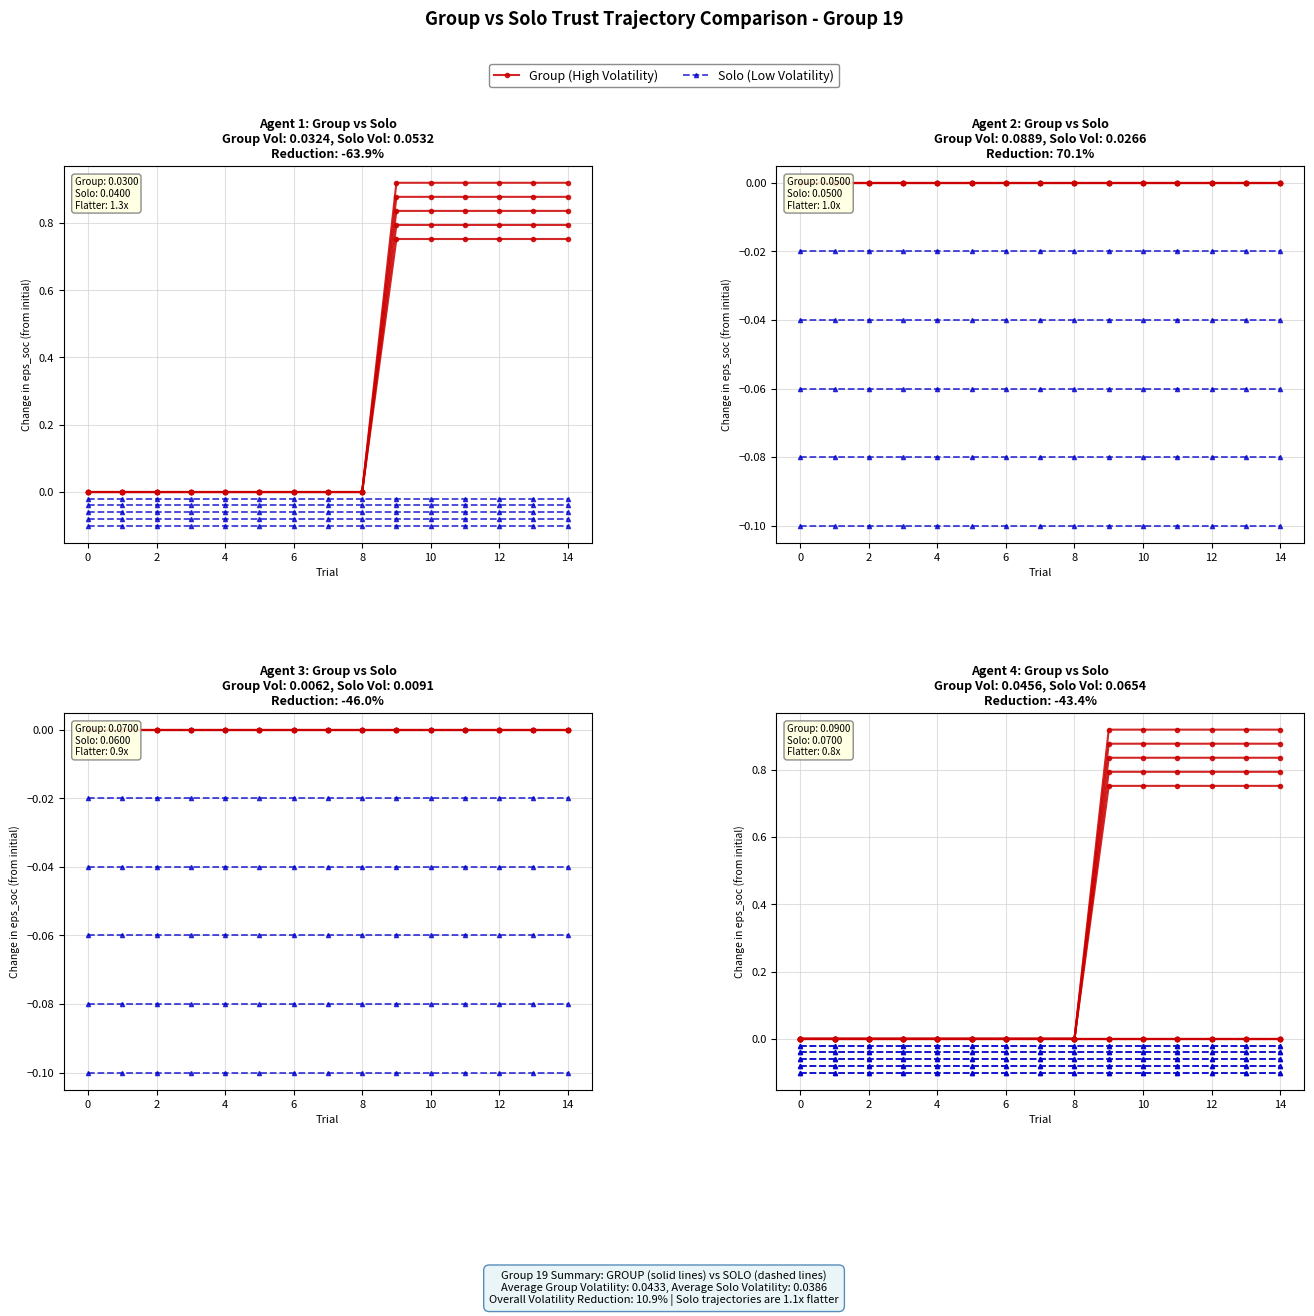

Reading left to right, list all the values displayed in this chart.

Group (High Volatility): 0.0	0.0	0.0	0.0	0.0	0.0	0.0	0.0	0.0	0.8	0.8	0.8	0.8	0.8	0.8
Solo (Low Volatility): -0.0	-0.0	-0.0	-0.0	-0.0	-0.0	-0.0	-0.0	-0.0	-0.0	-0.0	-0.0	-0.0	-0.0	-0.0